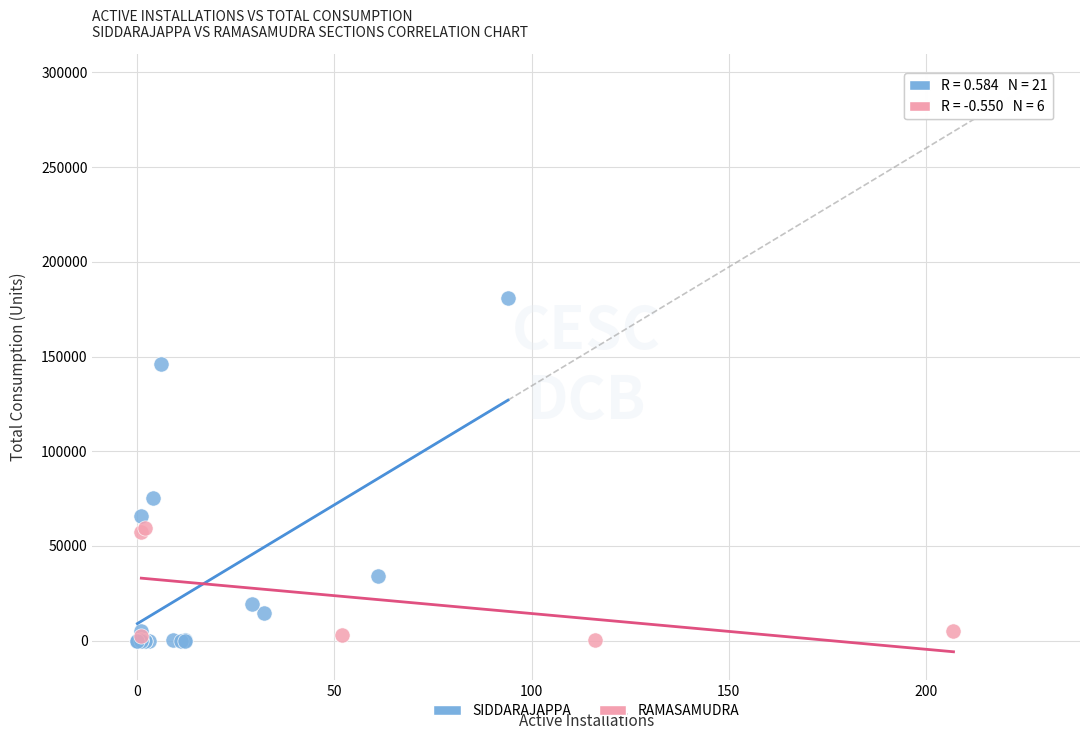

Which series has the largest Y range (max minus min)?

SIDDARAJAPPA